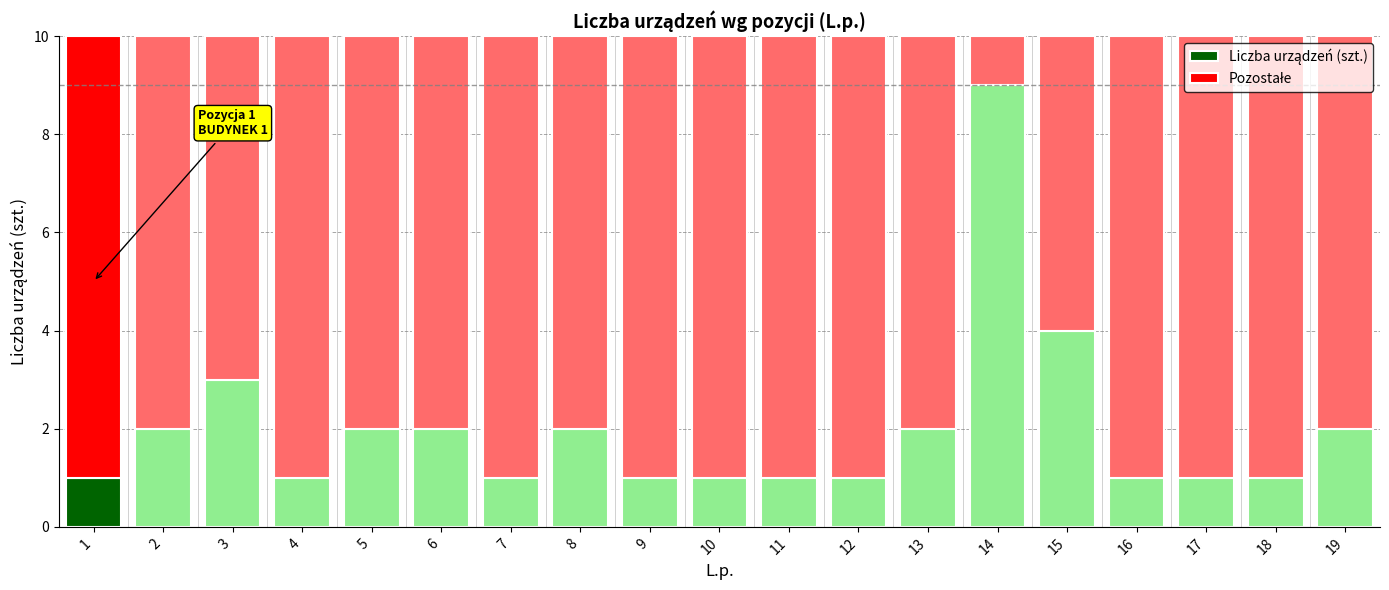

What is the total value across all series at 19?

10